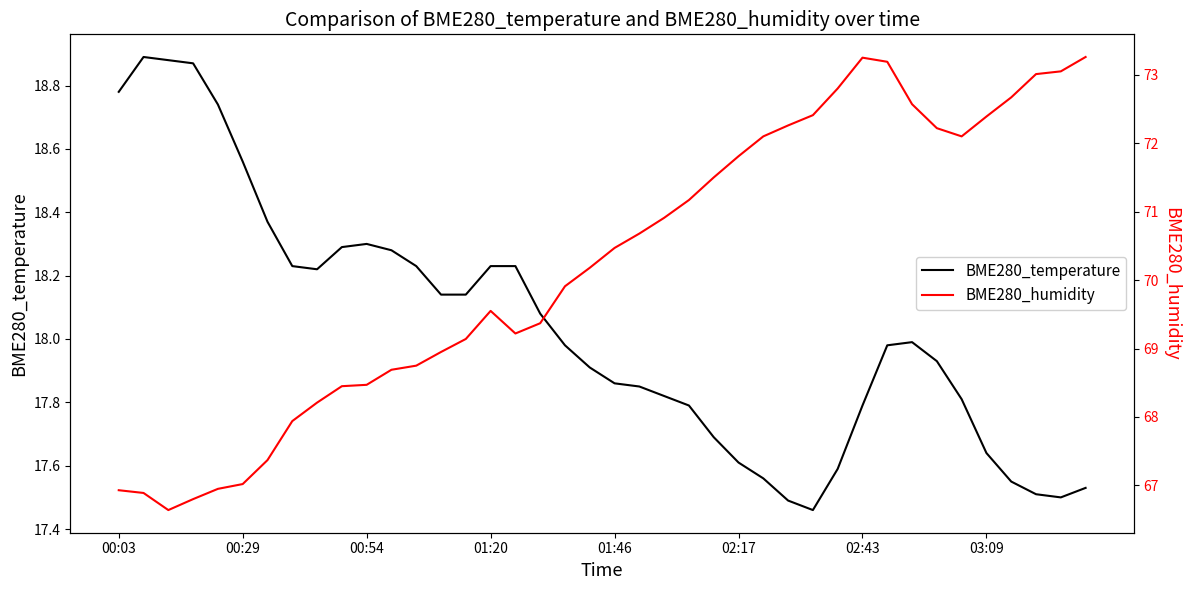

What is the highest value of the BME280_temperature series?

18.9